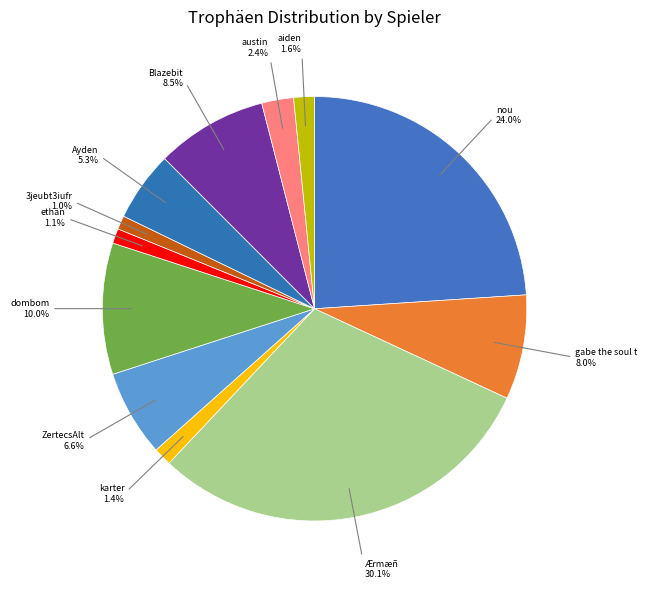

What is the largest slice in the pie chart?

Ærmæñ